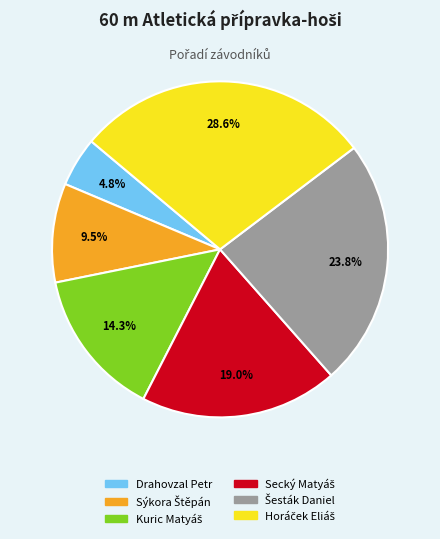

Is there a majority slice in this chart?

No